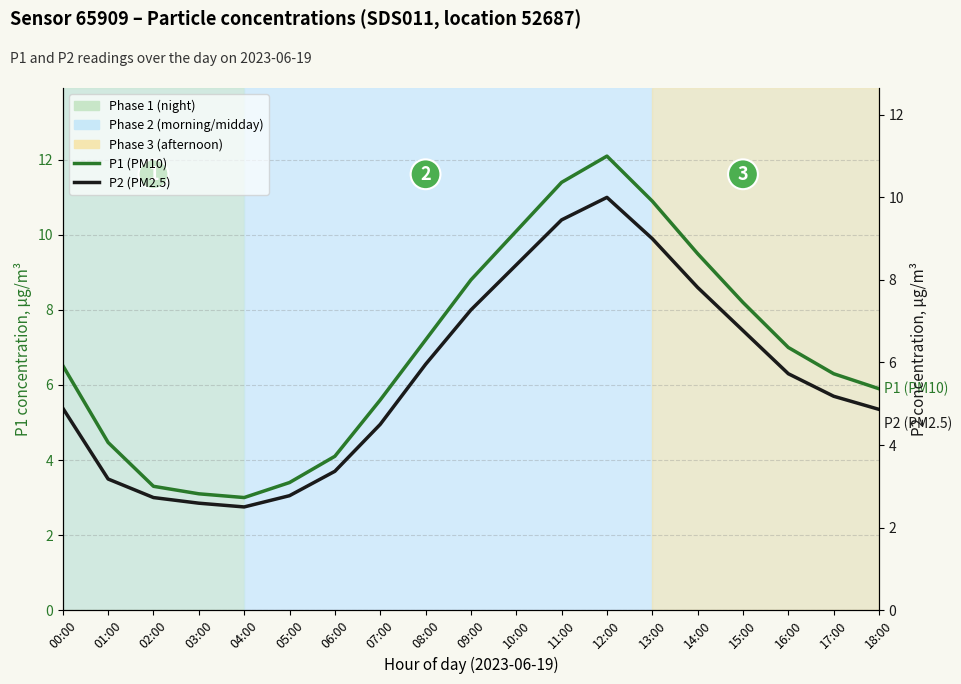

Between 17:00 and 13:00, which is larger?

13:00